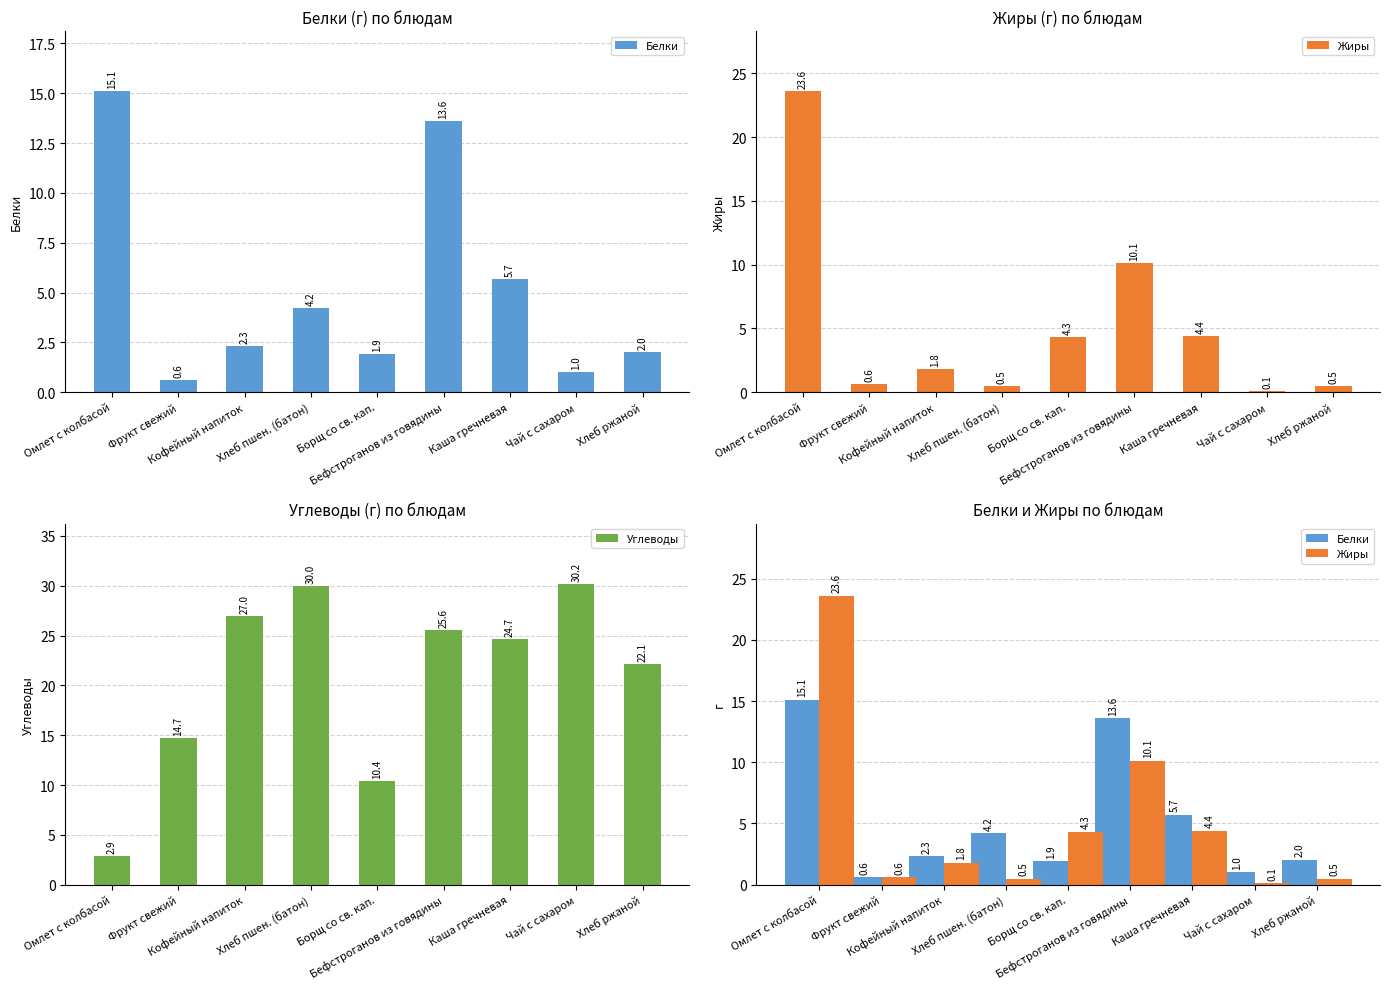

Which series has the largest total across all categories?

Углеводы